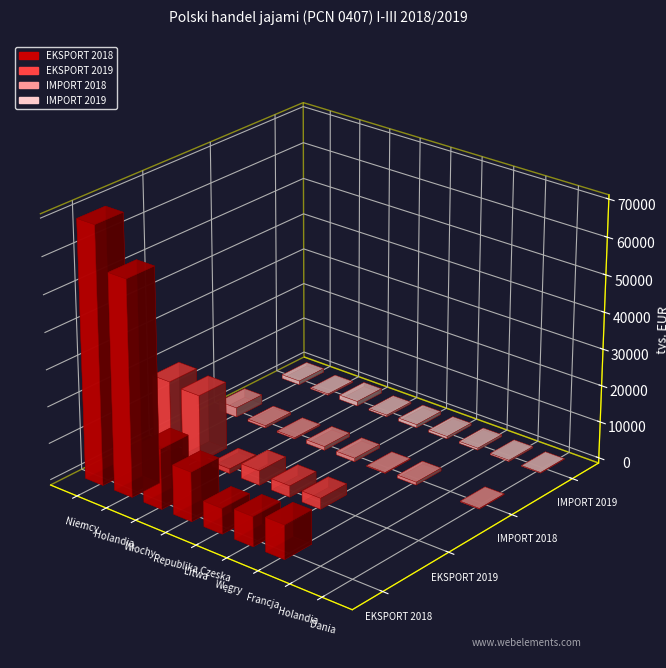

How many values in EKSPORT 2019 Wartość are above zero?

6